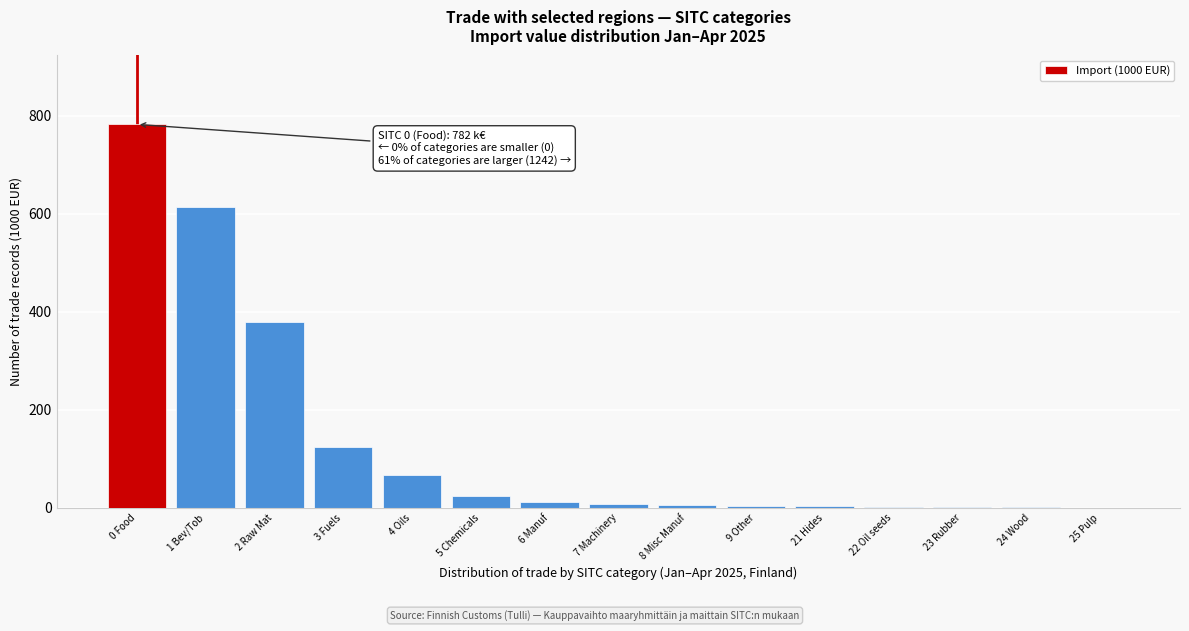

At which label is the value closest to 391?

2 Raw Mat